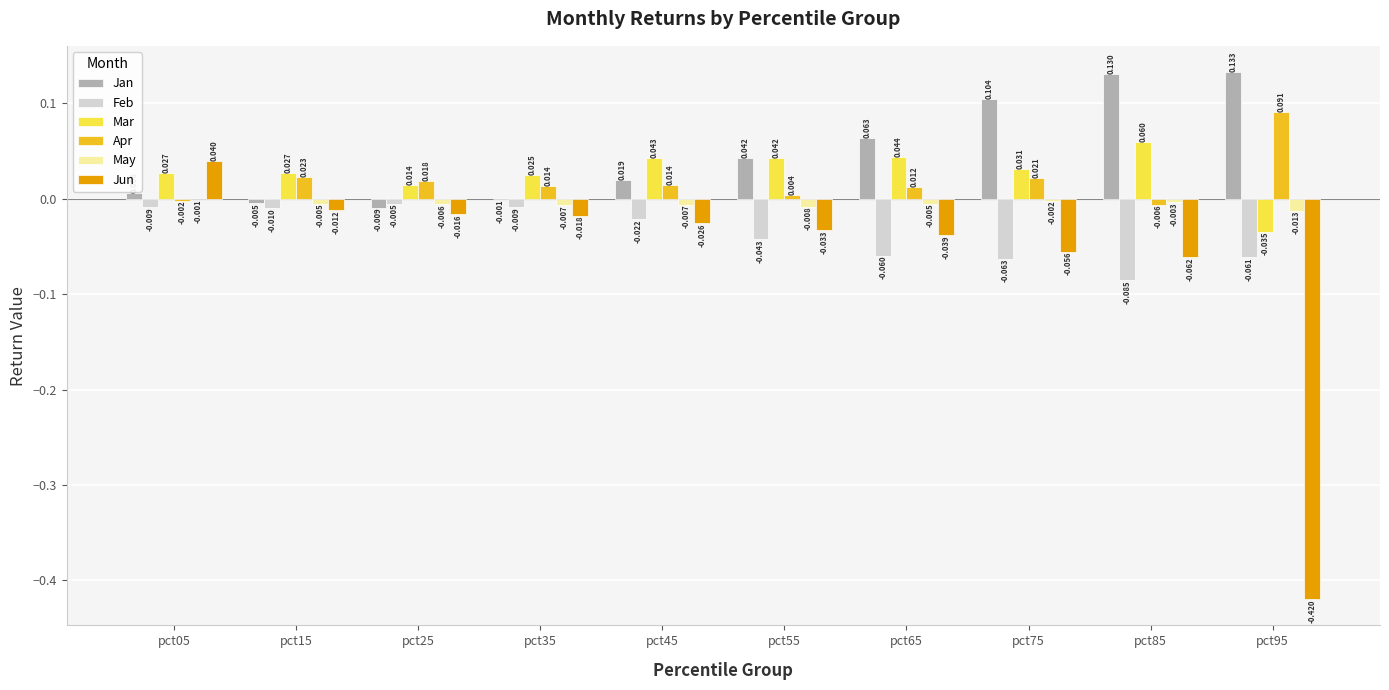

Which series changed the most between pct45 and pct65?

Jan